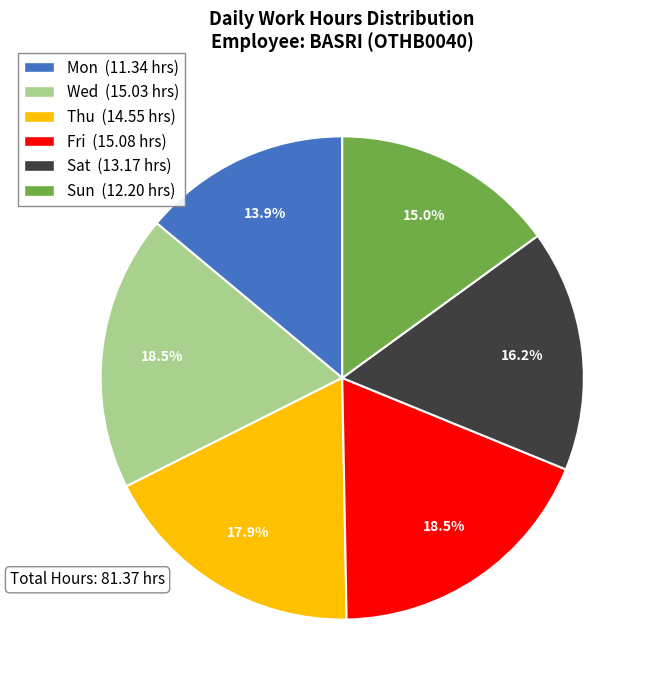

Does any single category account for the majority?

No